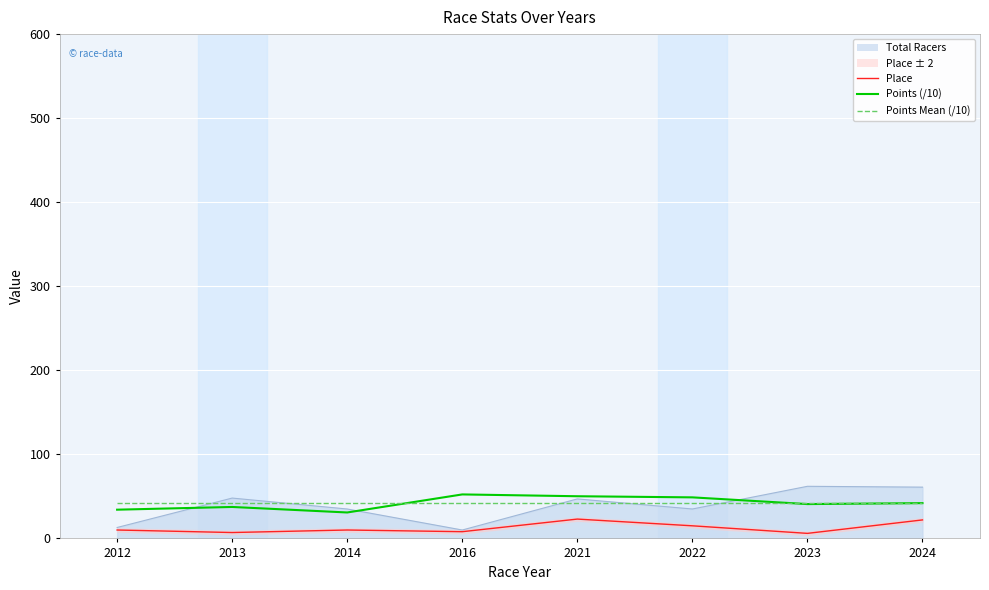

Where is Points Mean (/10) nearest to the value 42?

2012